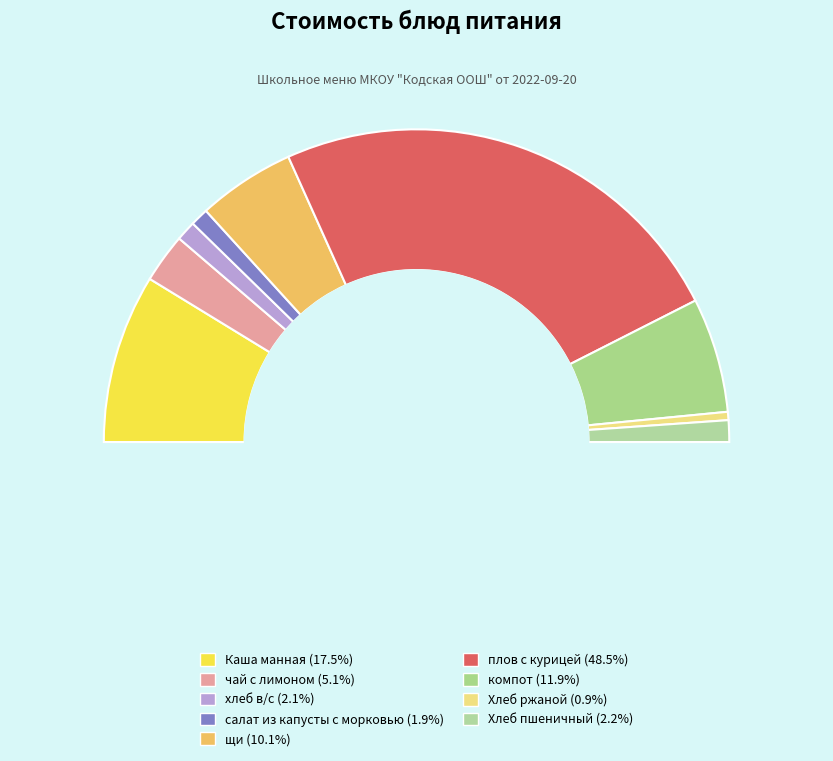

Is there a majority slice in this chart?

No